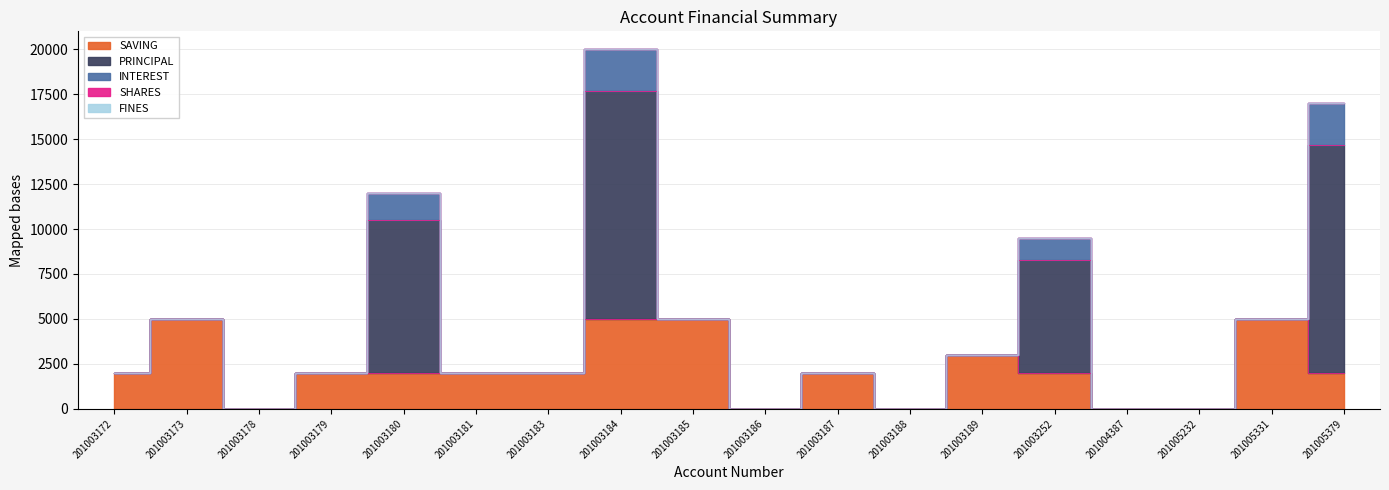

At which category does PRINCIPAL reach its first local peak?

201003180